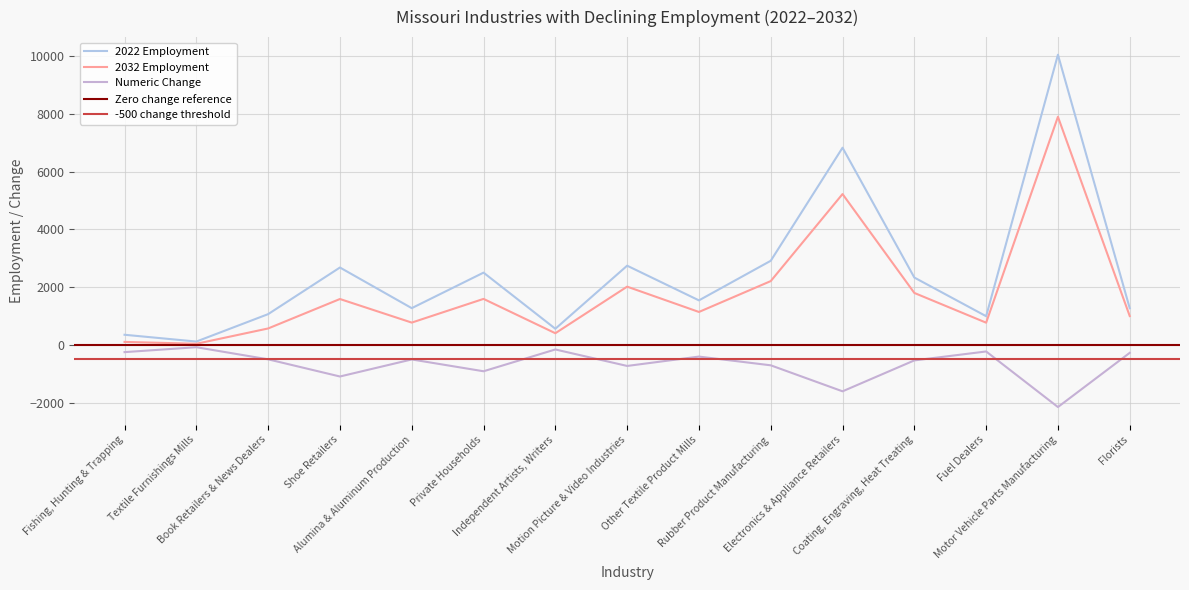

What is the total value across all series at Florists?

2002